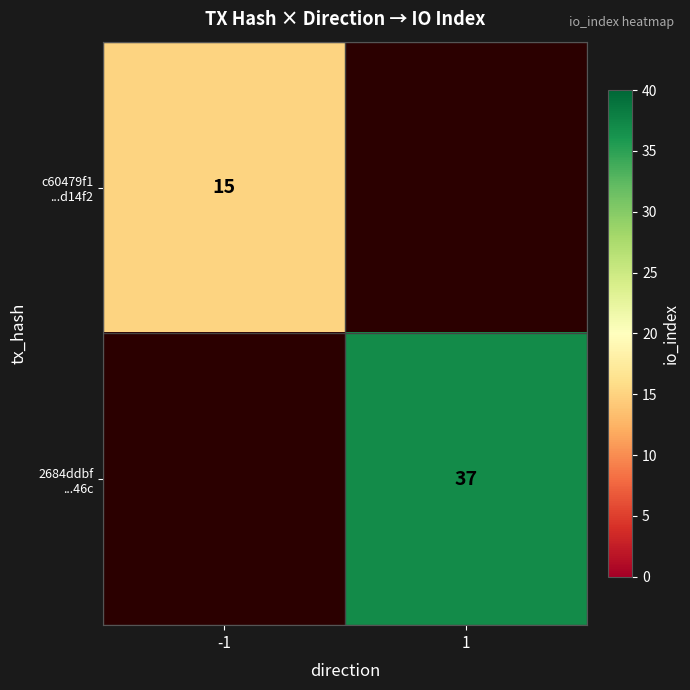

List the labels in order of c60479f1 ...d14f2 value, largest first.

-1, 1